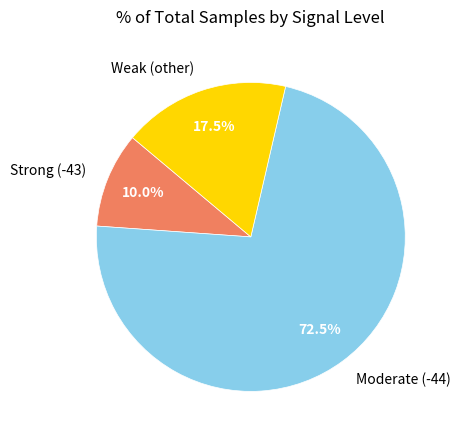

Which slice is the smallest?

Strong (-43)